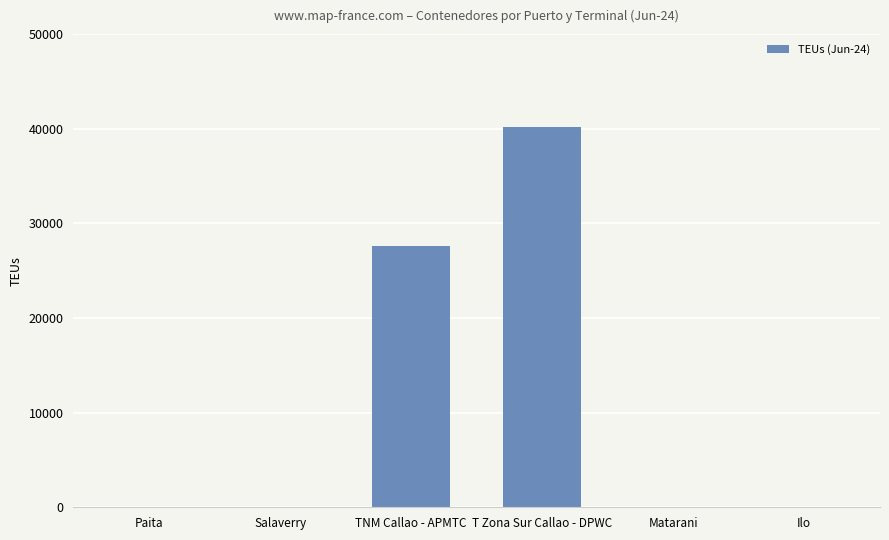

Are the bars grouped side by side (vs. stacked)?

No